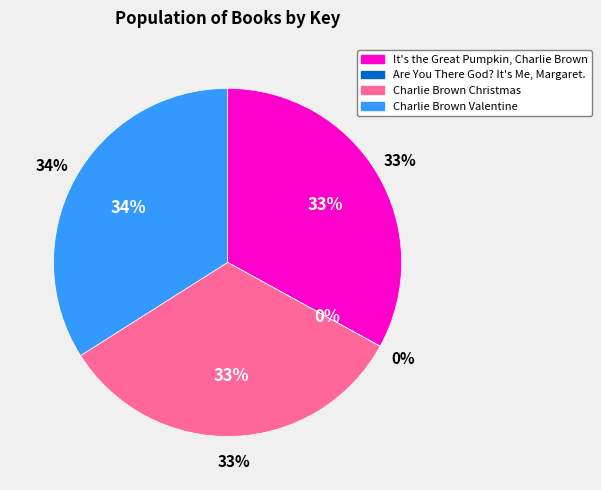

Rank the categories by value from highest to lowest.

Charlie Brown Valentine, Charlie Brown Christmas, It's the Great Pumpkin, Charlie Brown, Are You There God? It's Me, Margaret.